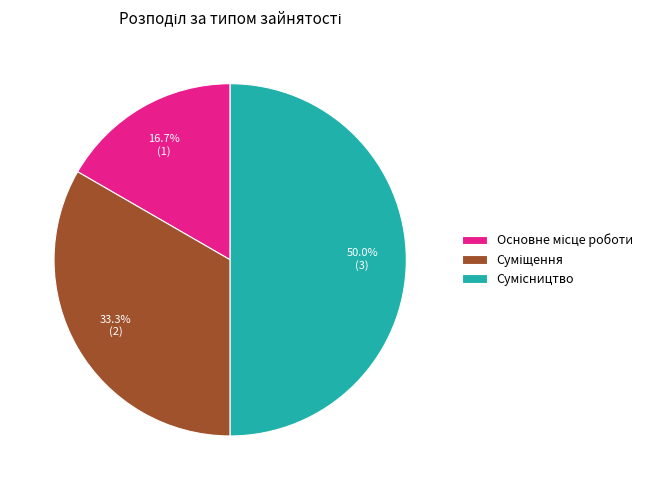

Is it true that Суміщення is 33% of the pie?

True